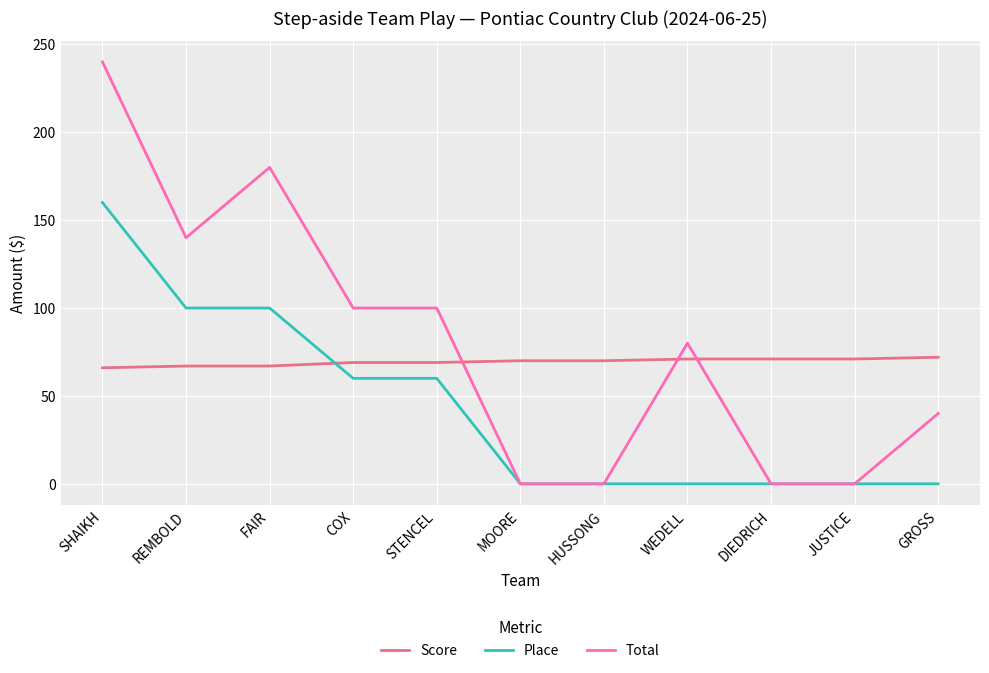

List the series in order of their overall mean, lowest first.

Place, Score, Total